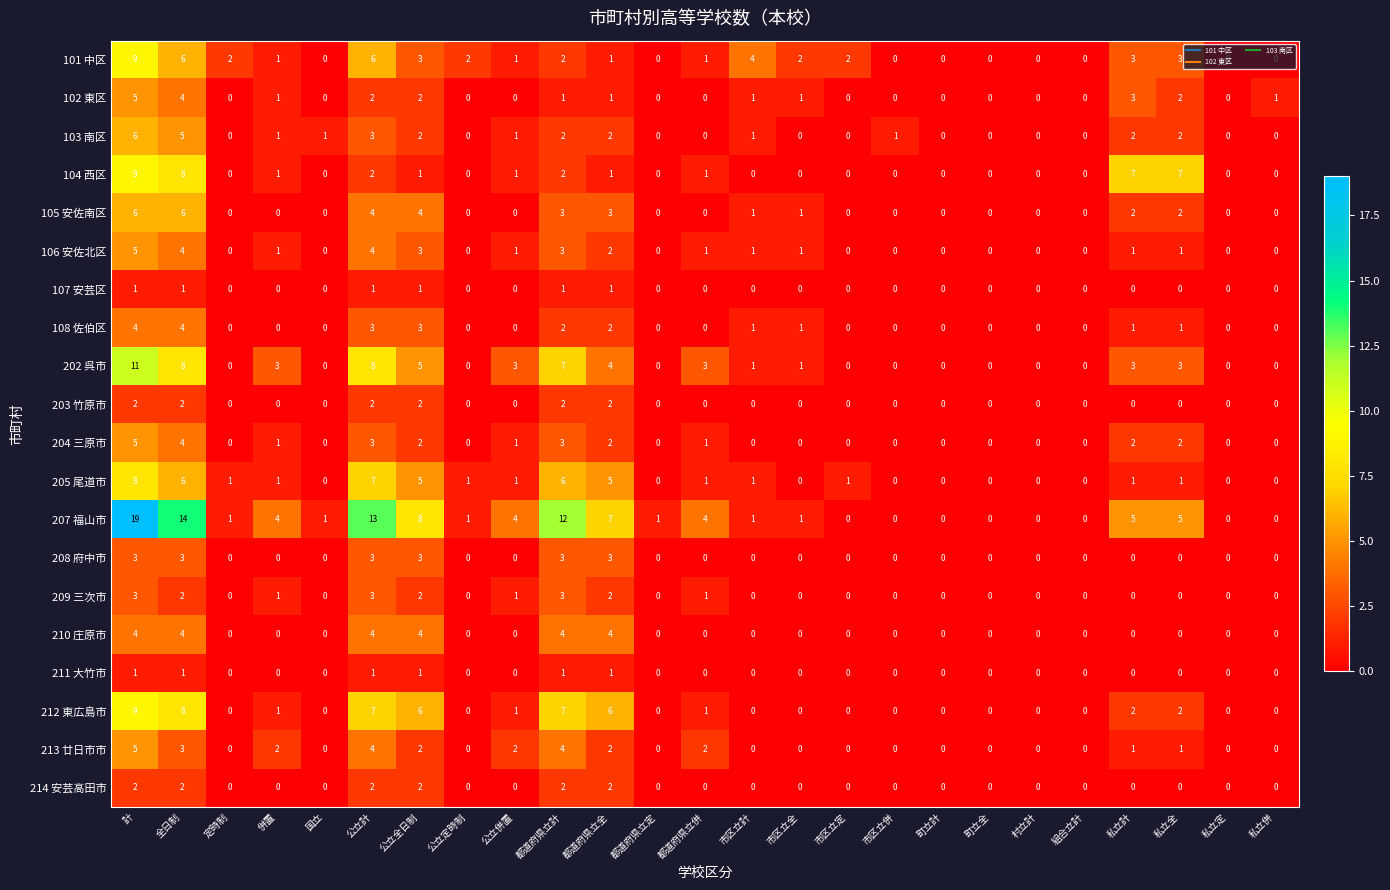

Count the 104 西区 values in the range 0 to 1.

19